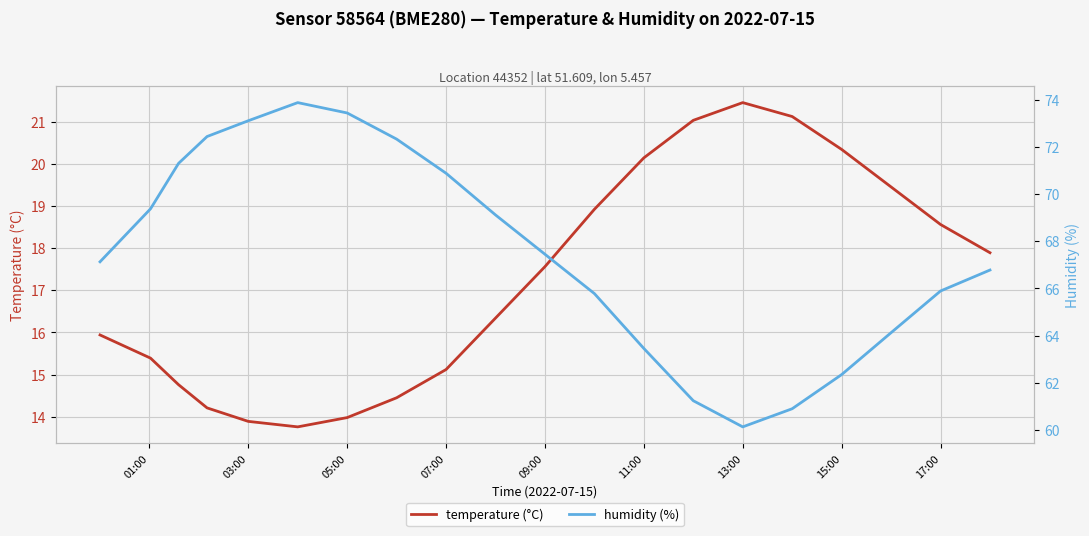

How many interior local peaks does the temperature (°C) series have?

1